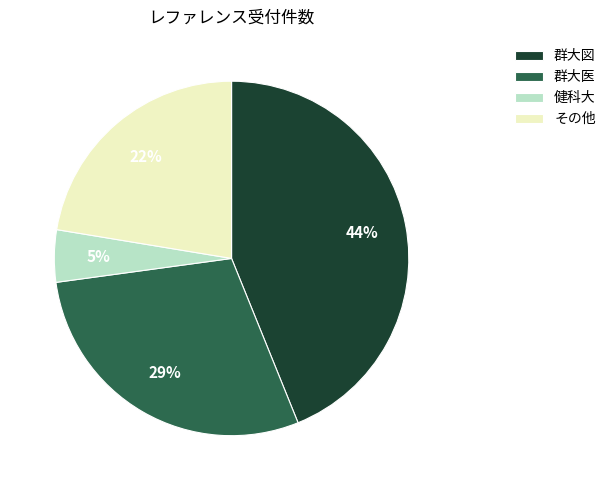

Combined, do 群大医 and 健科大 account for over 50%?

No